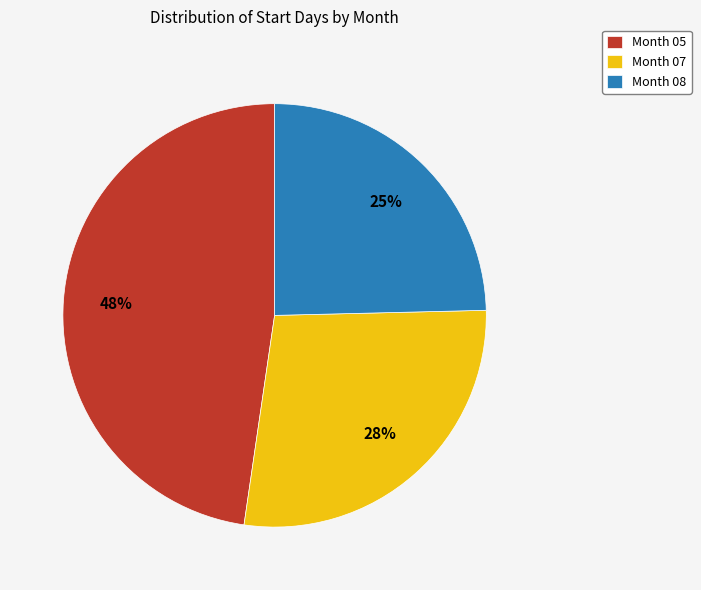

What percentage is the Month 08 slice, to the nearest percent?

25%